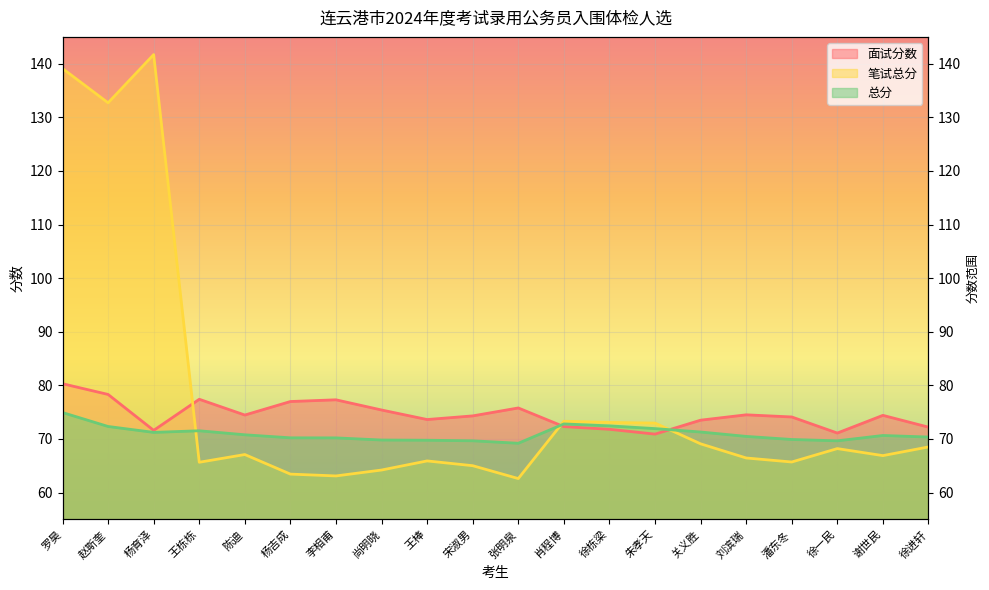

Does the chart display data point markers on the line(s)?

No